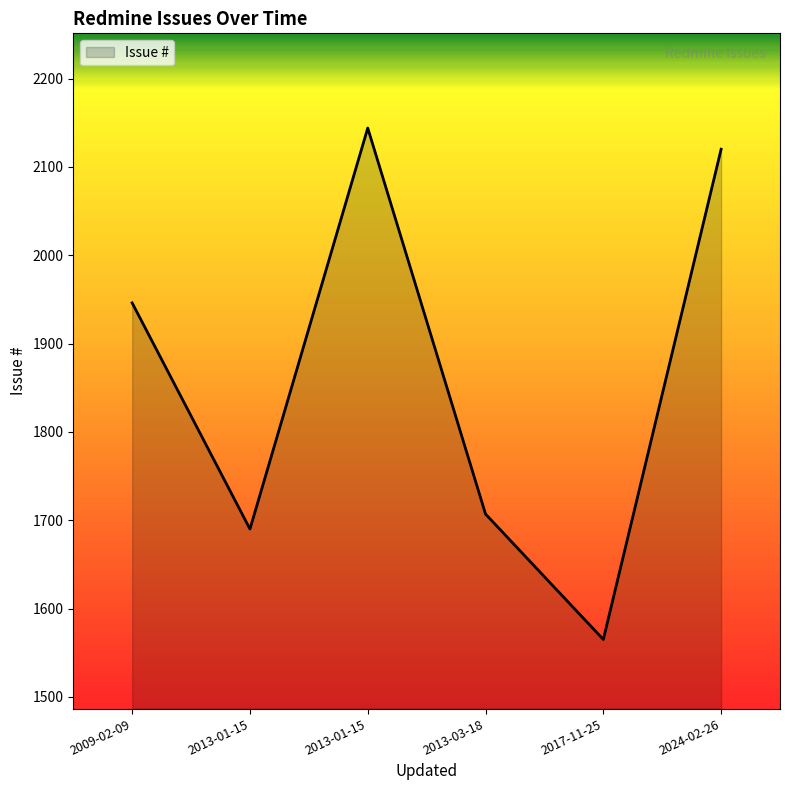

What is the label of the 6th point from the left?

2024-02-26